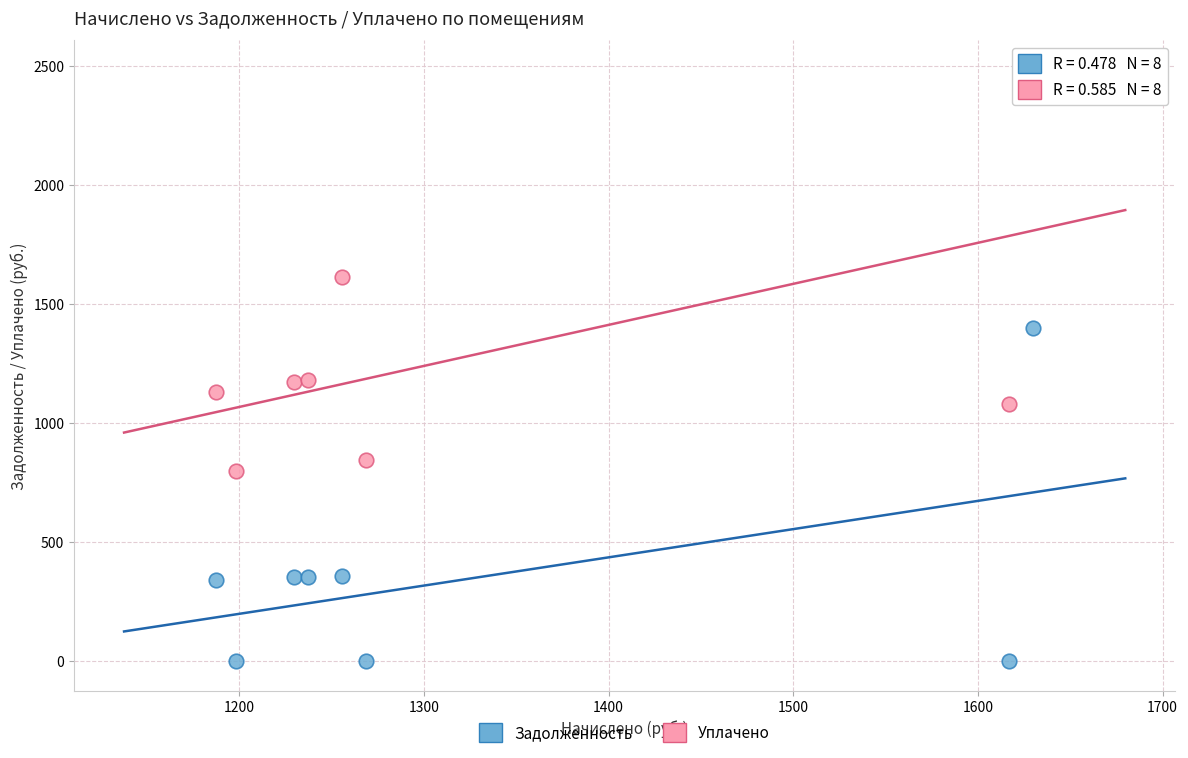

Which series reaches the minimum Y coordinate?

Задолженность